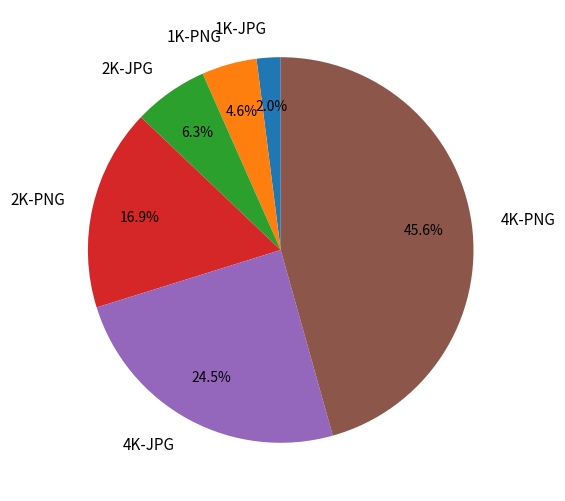

How many slices are in this pie chart?

6